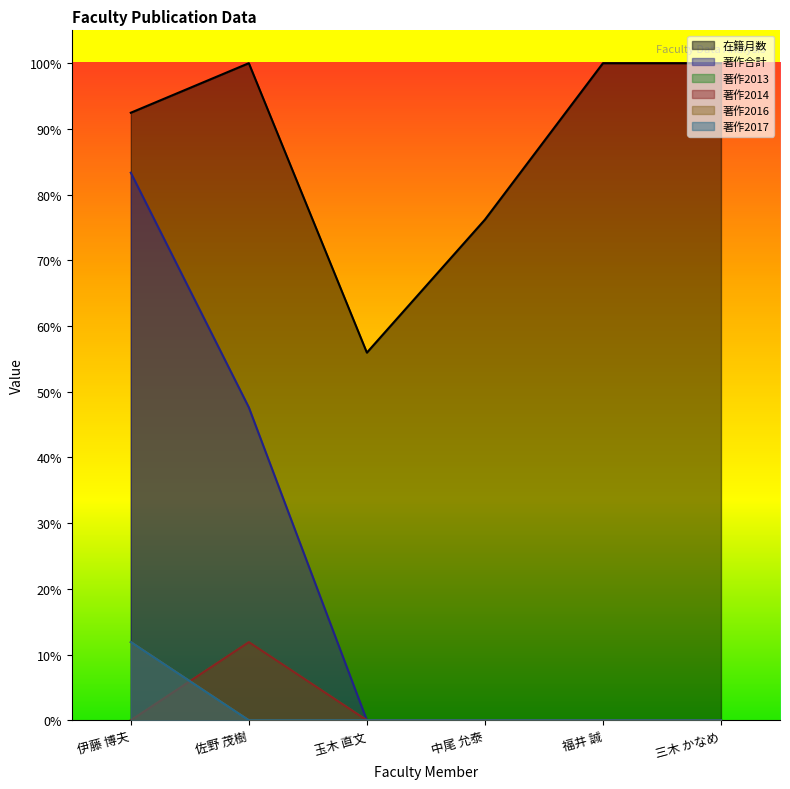

The 著作2013 series shows 13 at 三木 かなめ. True or false?

False